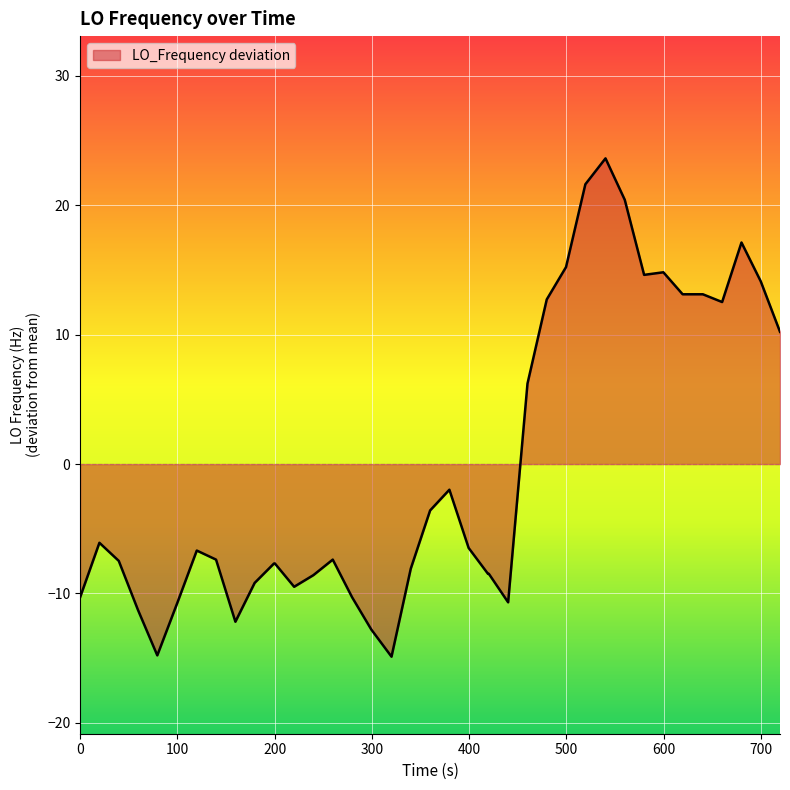

How many lines are shown in the chart?

1